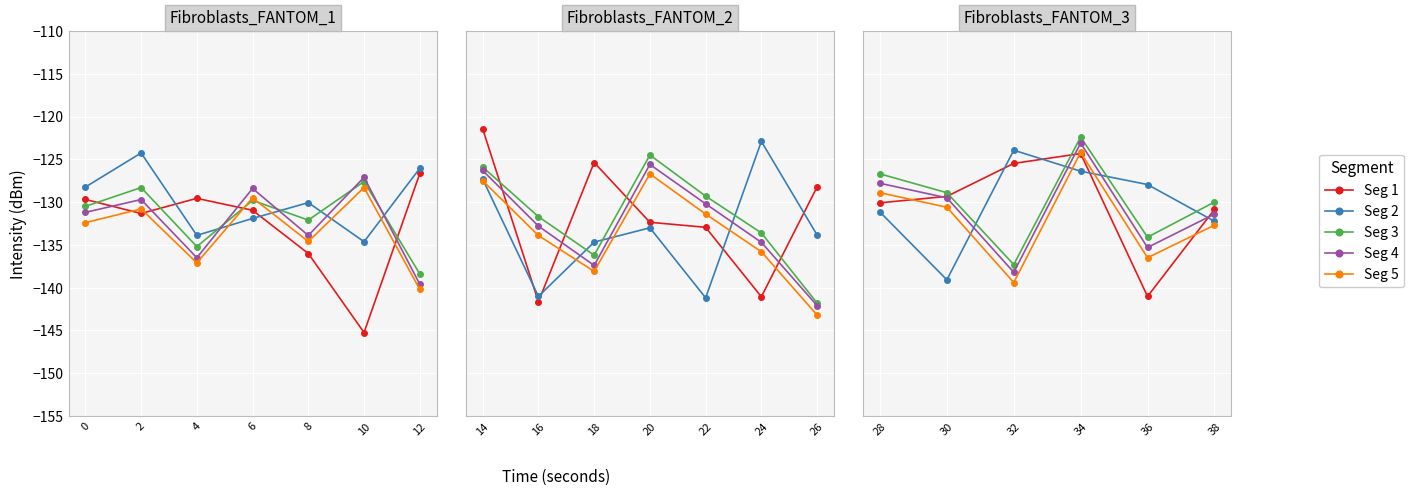

True or false: Segment_5 and Segment_4 cross at least once.

False